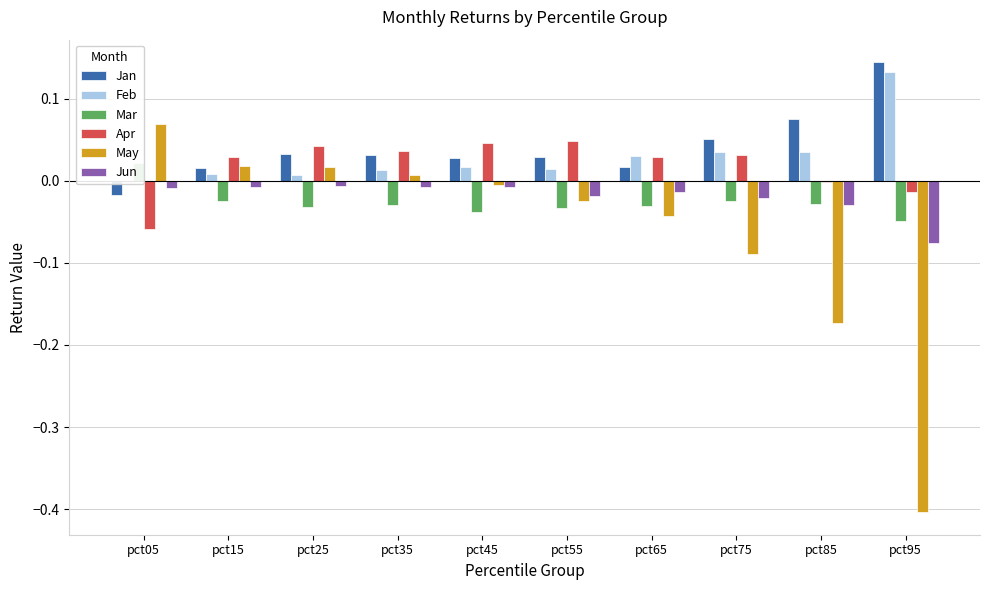

What is the difference between the second highest and minimum values in the May series?

0.4